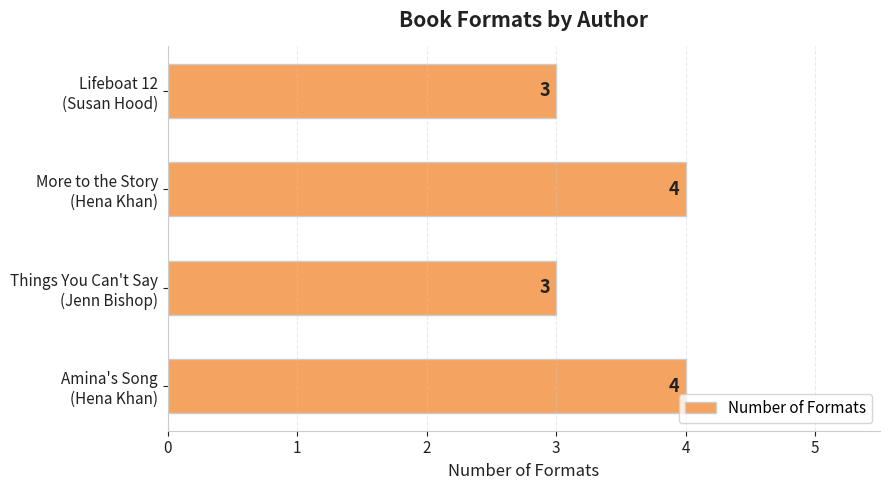

Reading top to bottom, transcribe all the data shown in this chart.

3	4	3	4